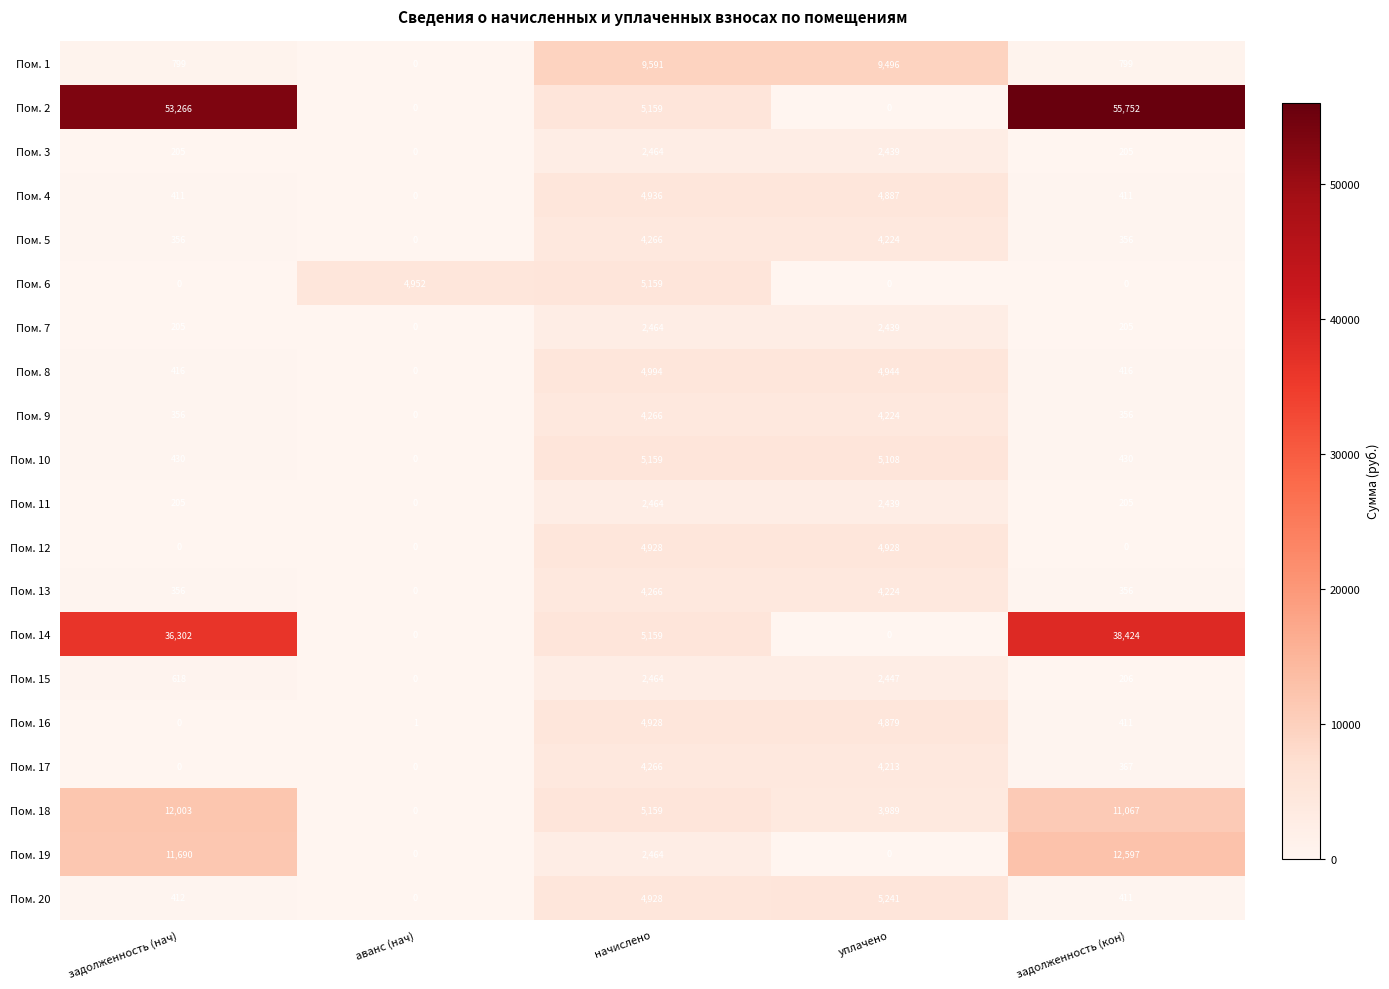

Is it true that Пом. 5 equals 0 at аванс (нач)?

True